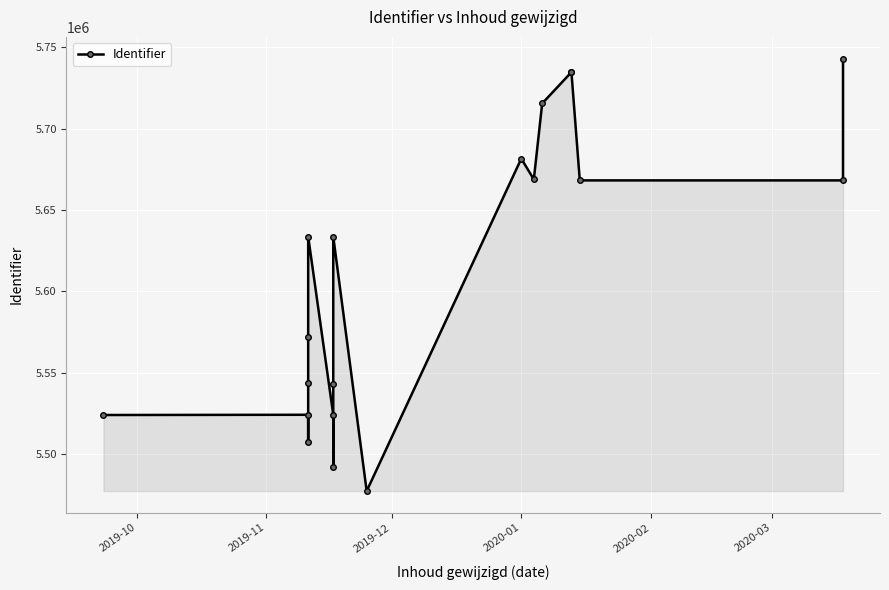

How many points are lower than both their immediate neighbors (excluding endpoints)?

5